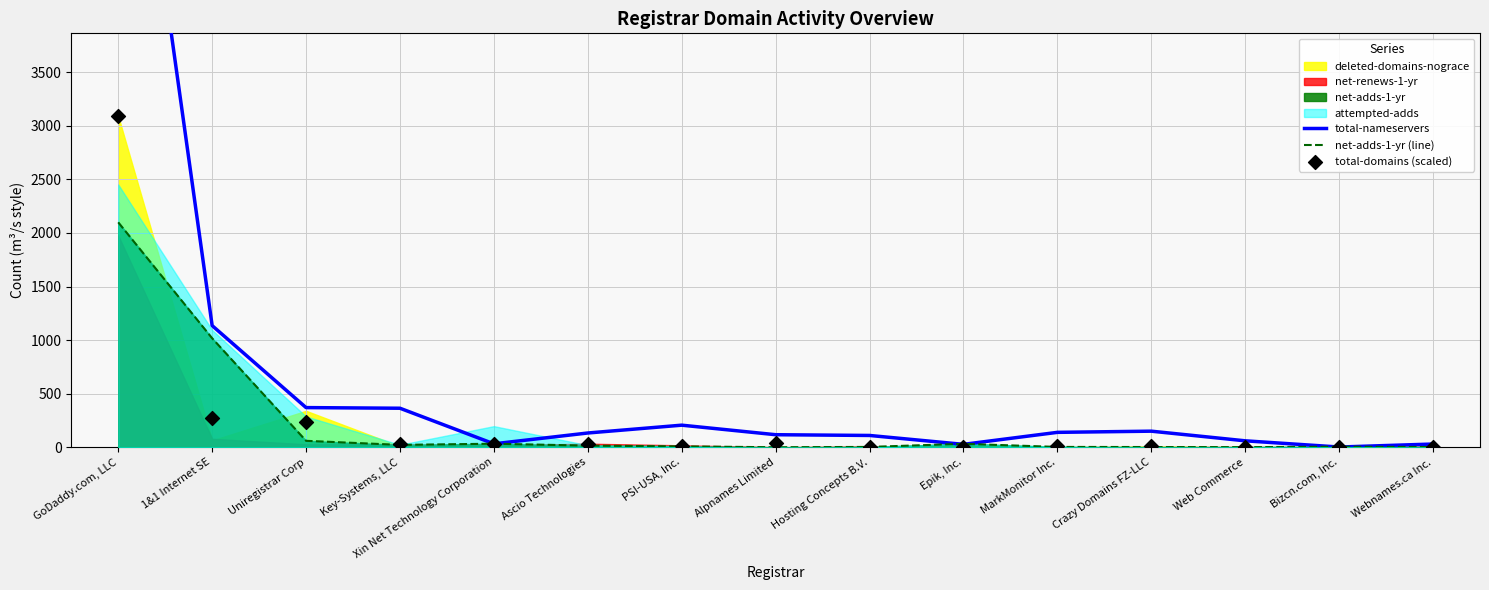

At which category is the sum across all series the highest?

GoDaddy.com, LLC